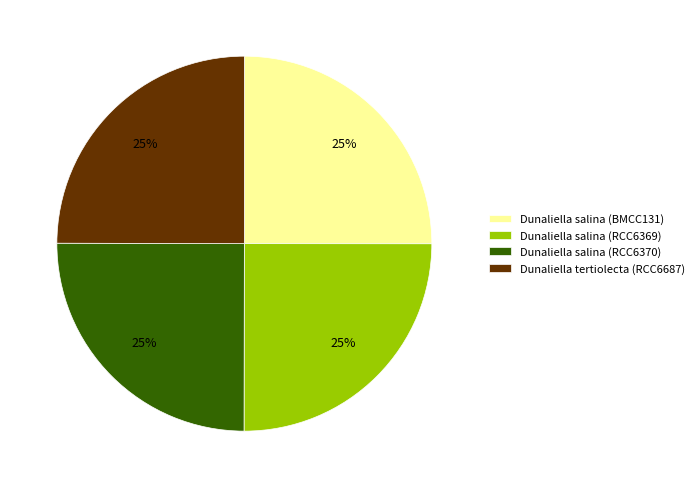

Is there any slice that represents more than half of the pie?

No